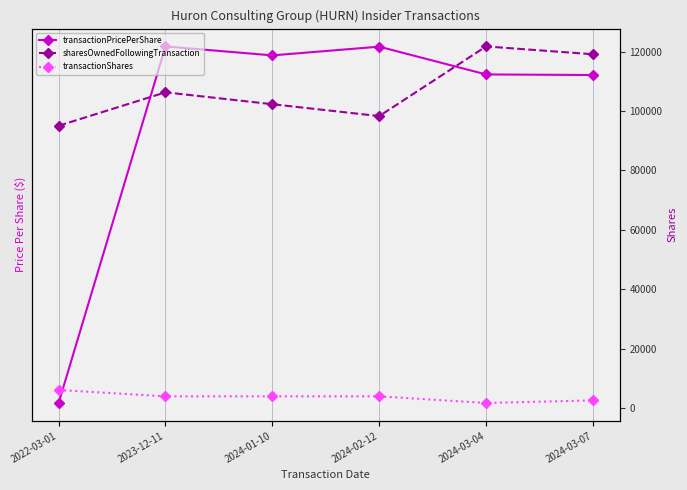

Between 2024-01-10 and 2024-02-12, which series saw the biggest shift?

sharesOwnedFollowingTransaction